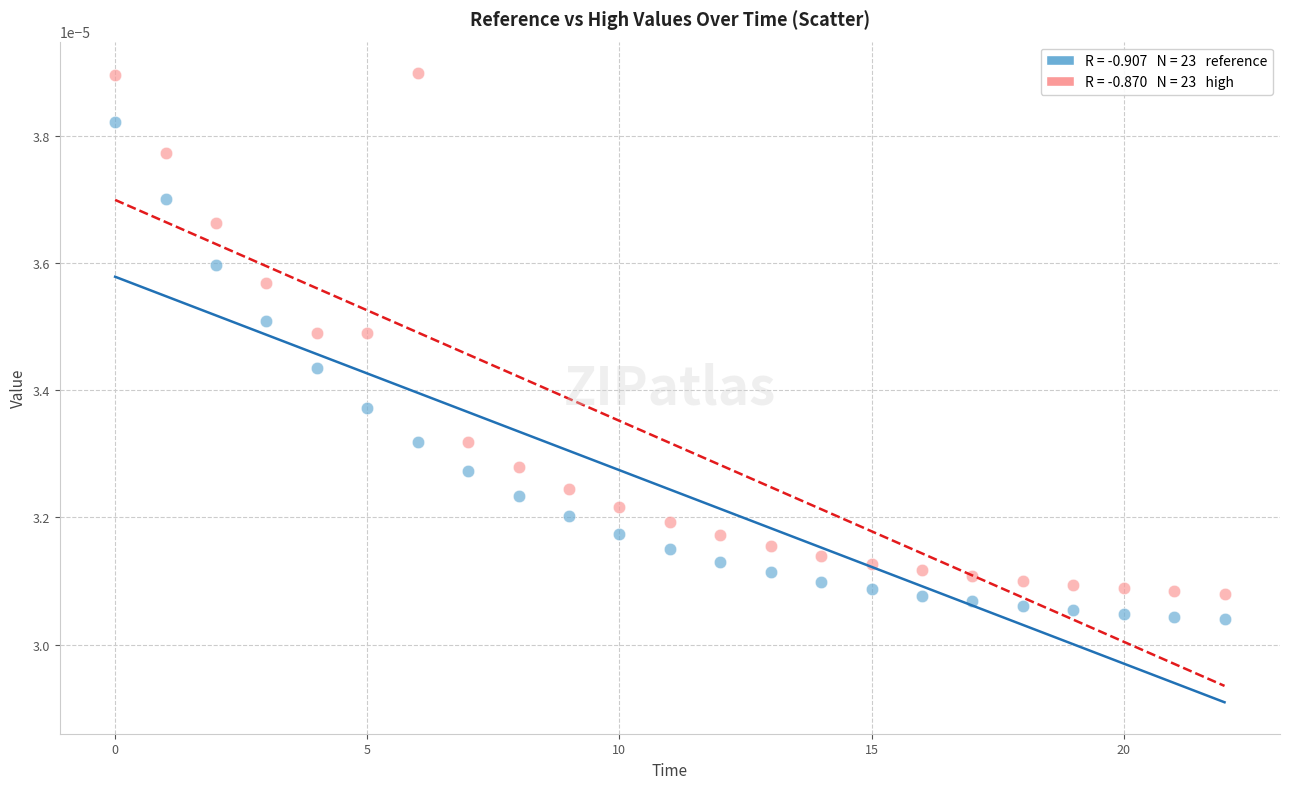

How many data points are displayed?

46